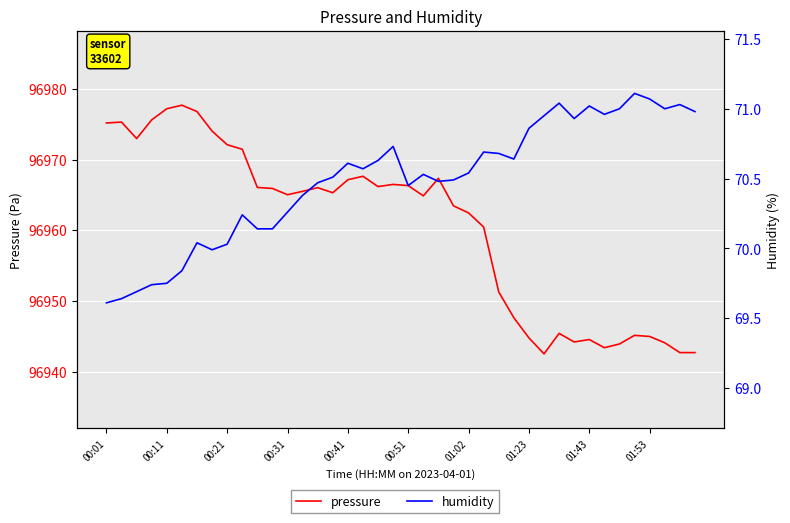

What are all the series names shown in the legend?

pressure, humidity